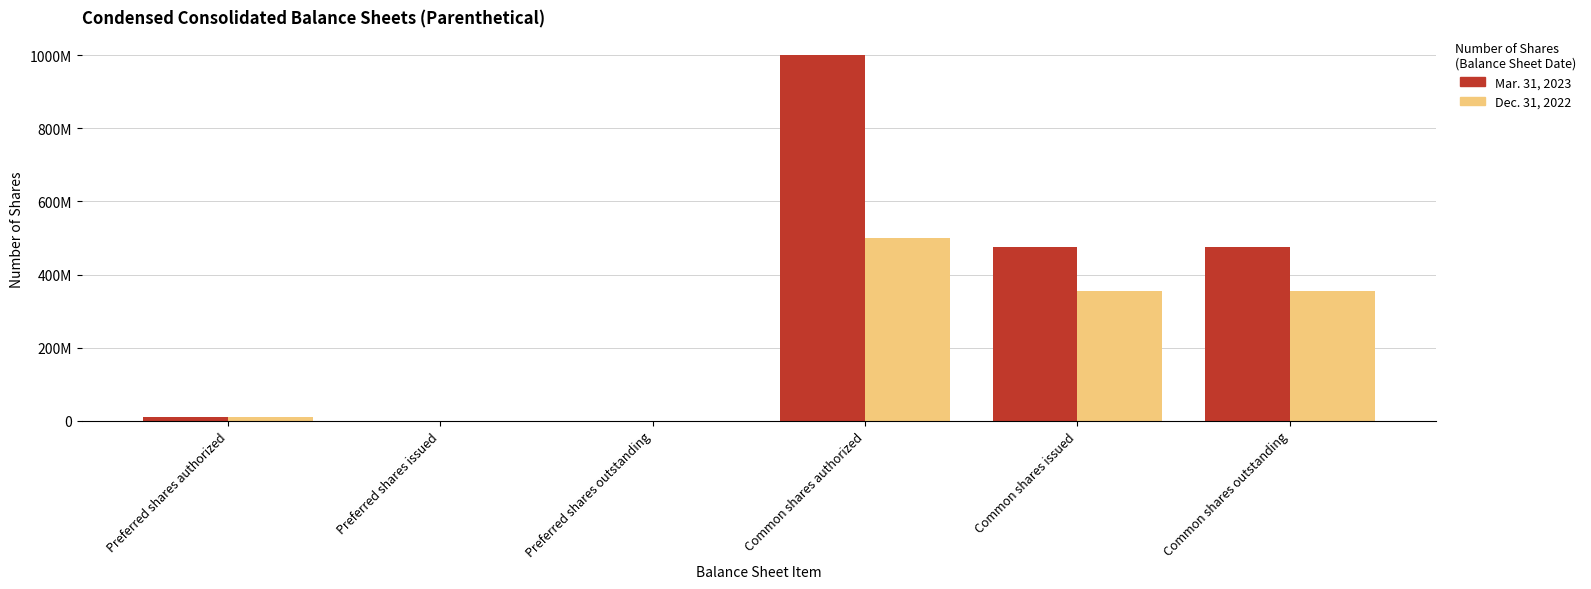

What is the label of the 3rd bar from the right?

Common shares authorized